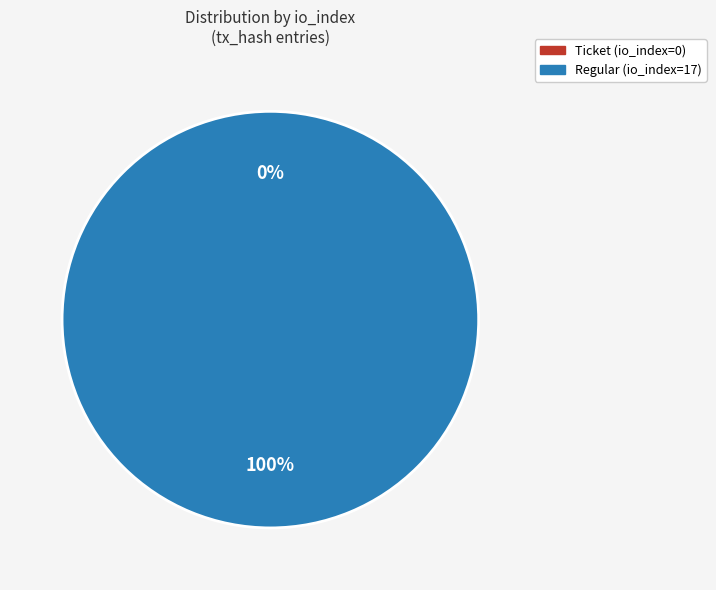

True or false: Ticket (io_index=0) accounts for 1% of the total.

False